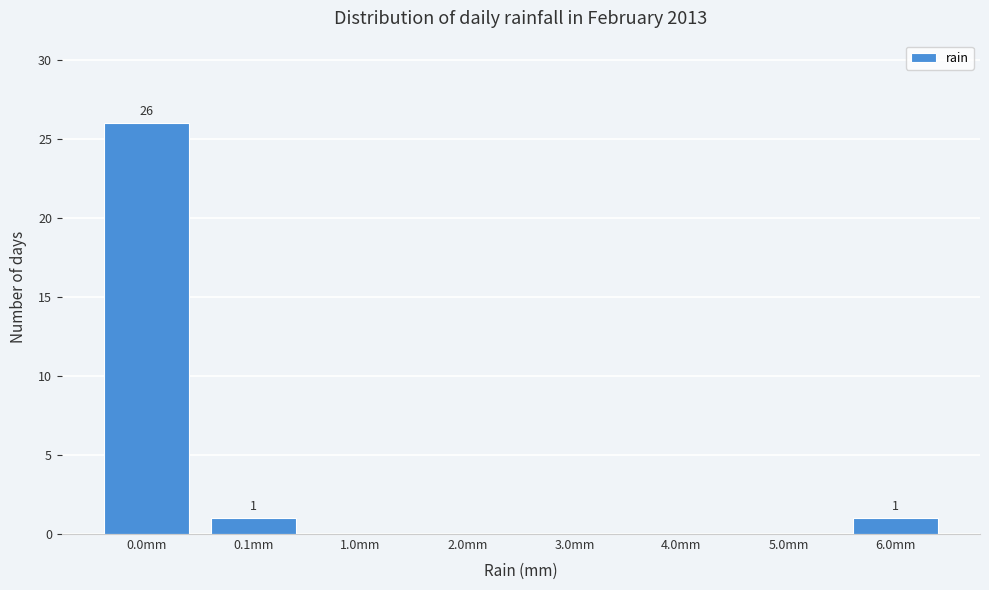

Reading left to right, what are all the values shown in this chart?

0.0mm=26	0.1mm=1	1.0mm=0	2.0mm=0	3.0mm=0	4.0mm=0	5.0mm=0	6.0mm=1